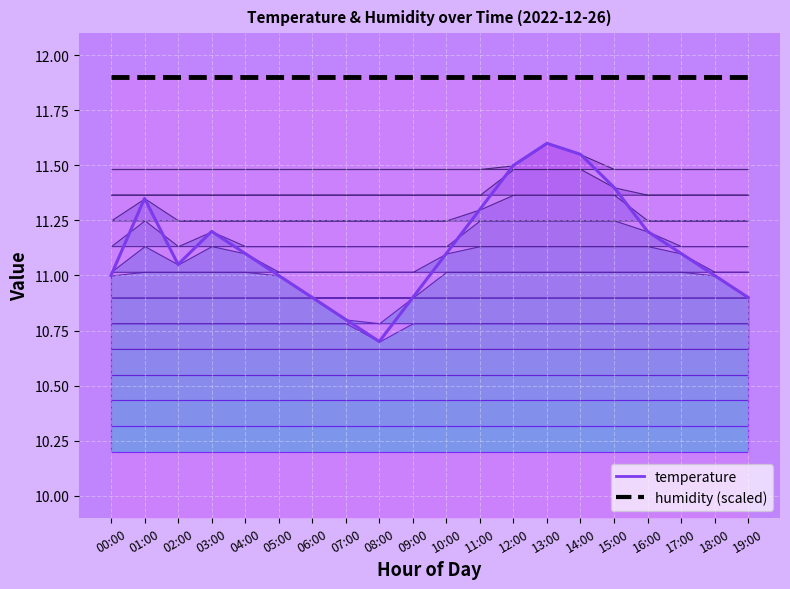

At which category does the chart reach its peak across all series?

00:00